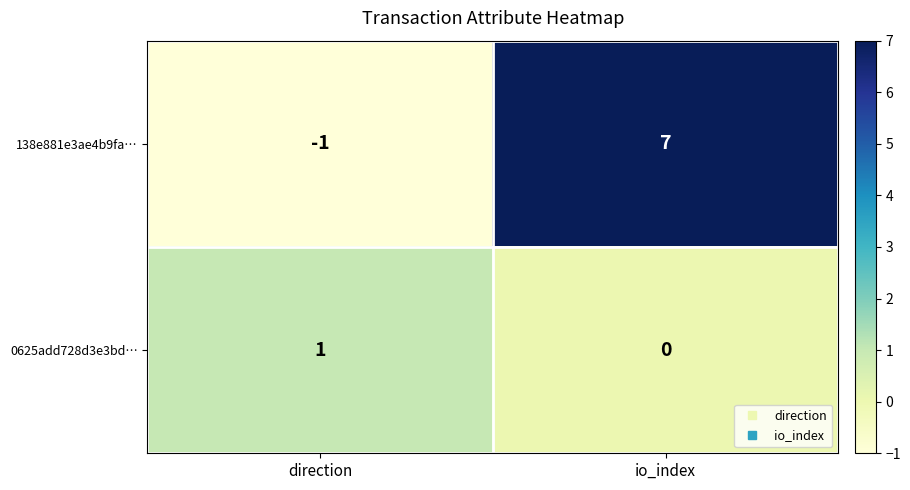

At which label is 0625add728d3e3bd… closest to 0?

io_index